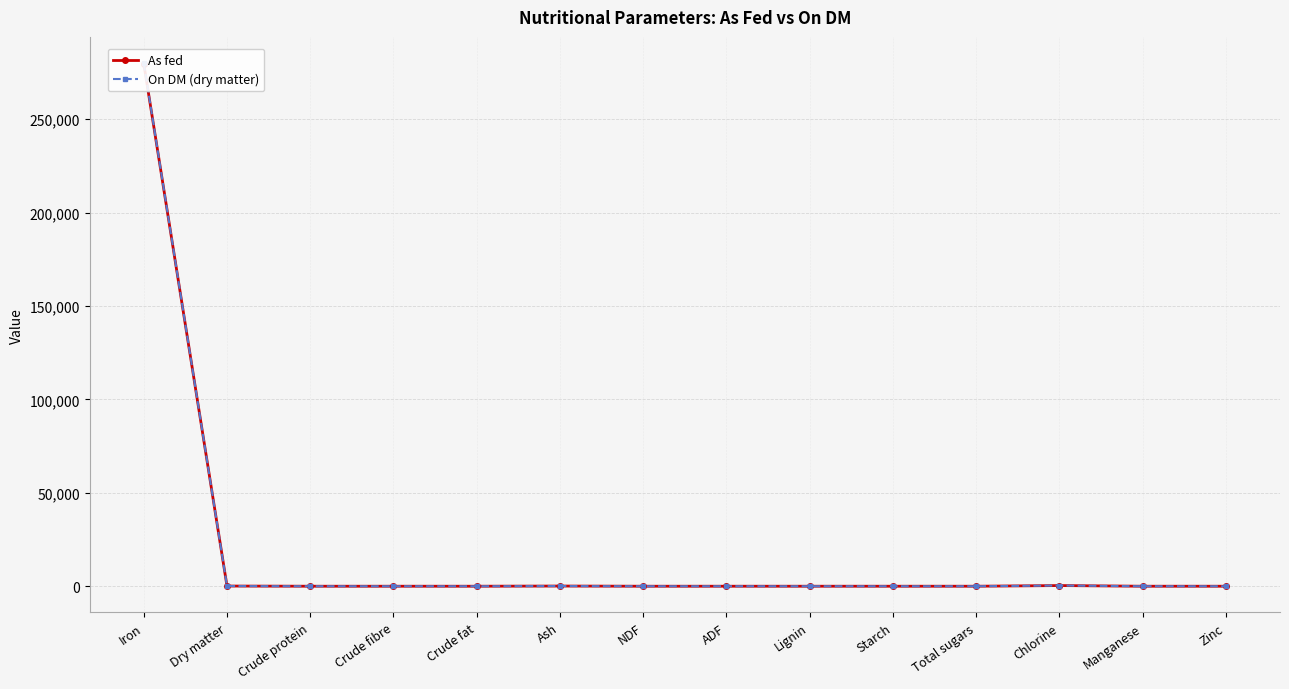

At which label does As fed reach its peak?

Iron